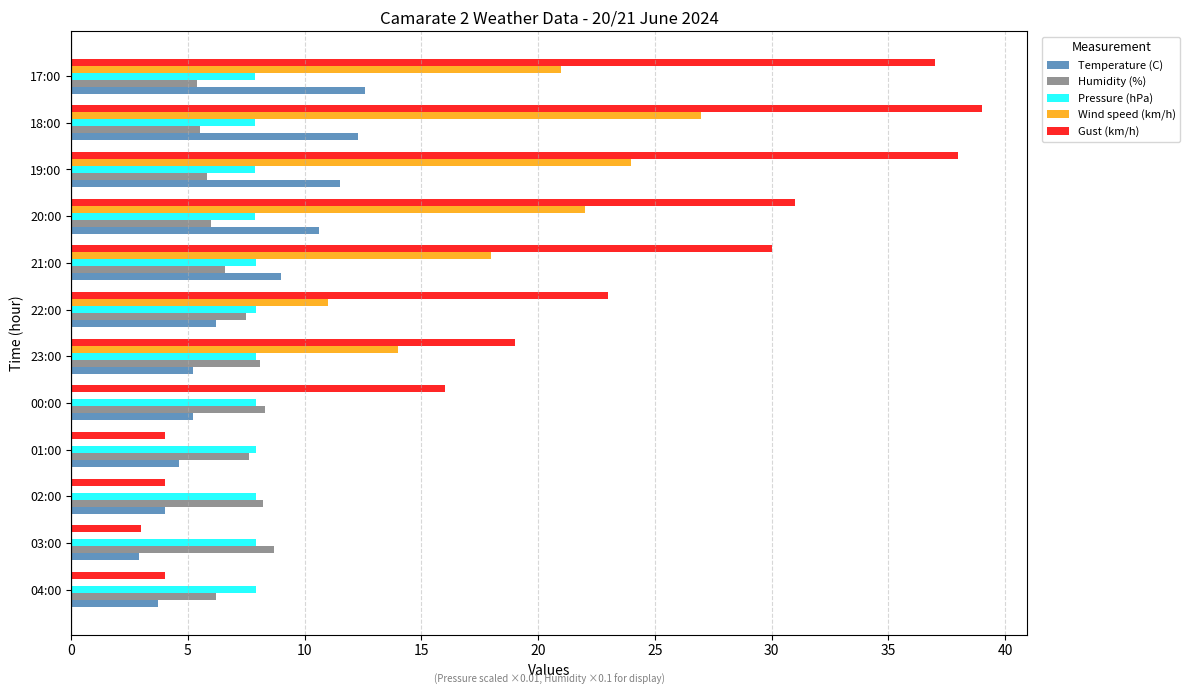

Which series has the largest total across all categories?

Gust (km/h)